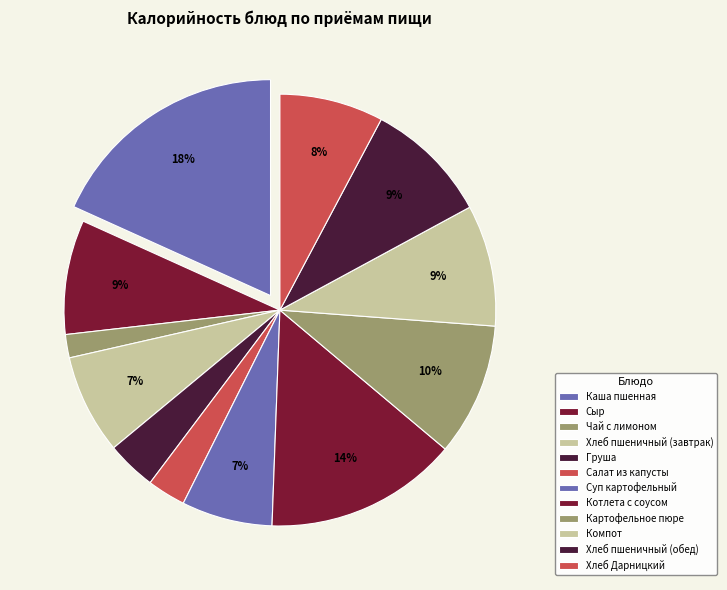

Does Сыр represent more than half of the total?

No